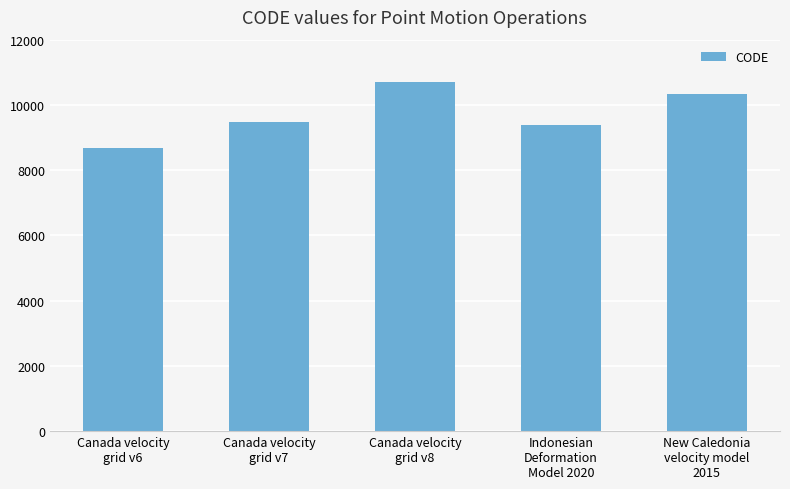

How many data points are less than 9483?

2